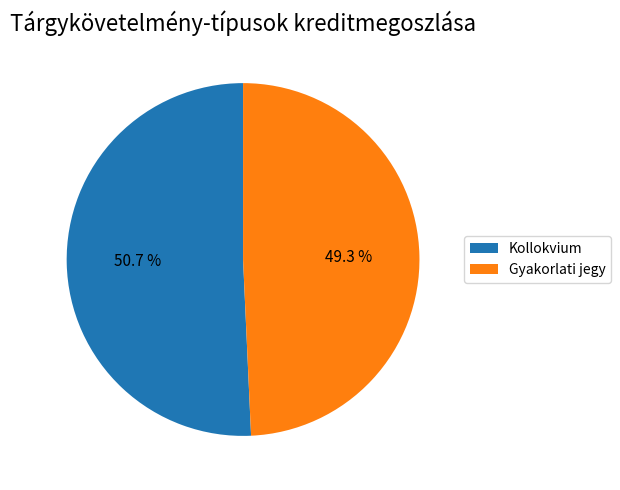

To the nearest percent, what percentage of the pie is Gyakorlati jegy?

49%